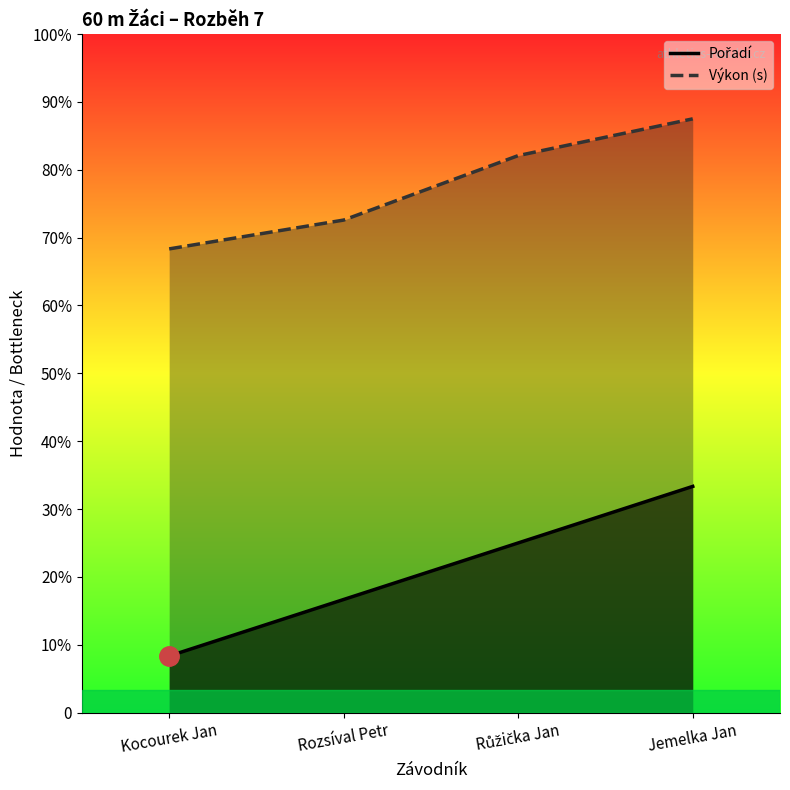

True or false: Pořadí and Výkon cross at least once.

False